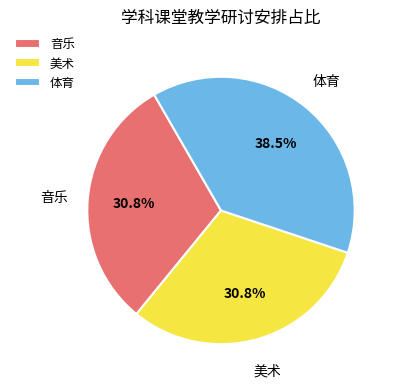

What is the ratio of the value at 美术 to the value at 体育?

0.8